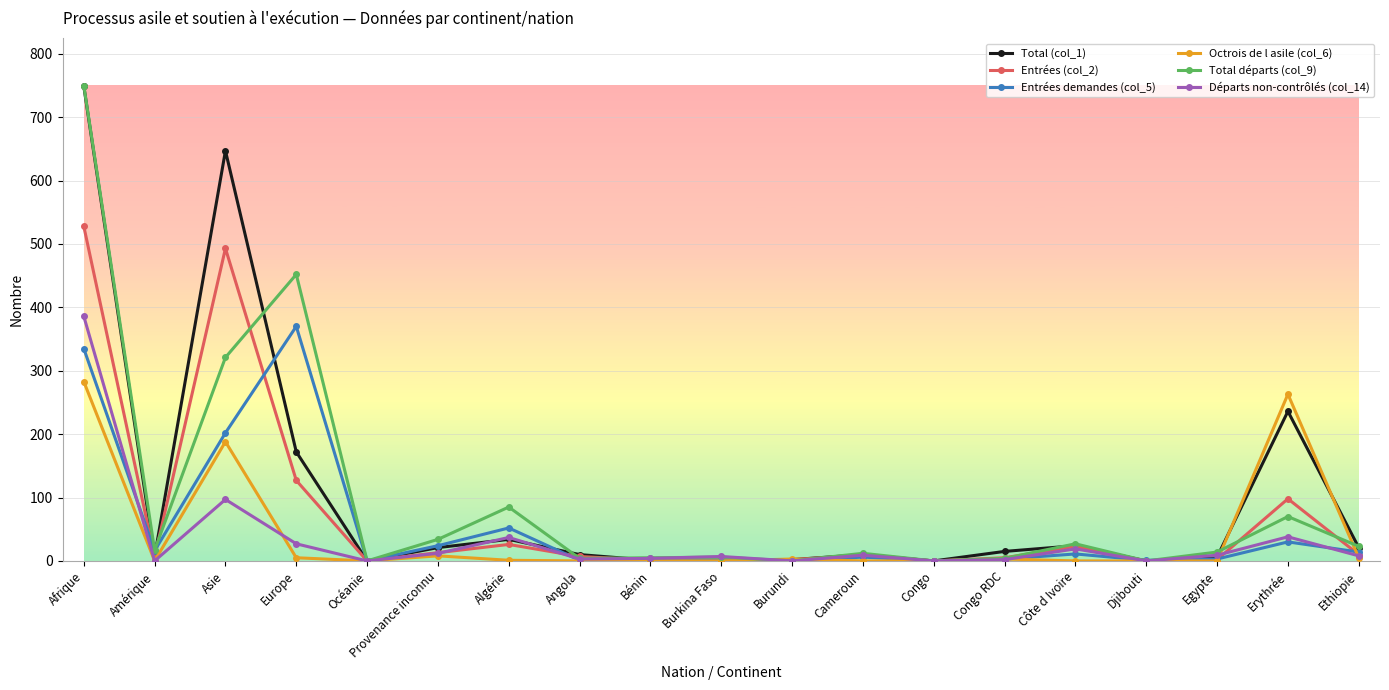

What position from the left is Amérique?

2